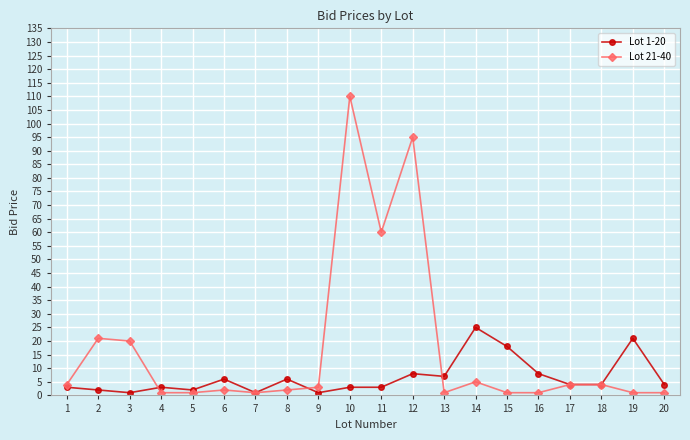

List the series in order of their peak value, highest first.

Lot 21-40, Lot 1-20